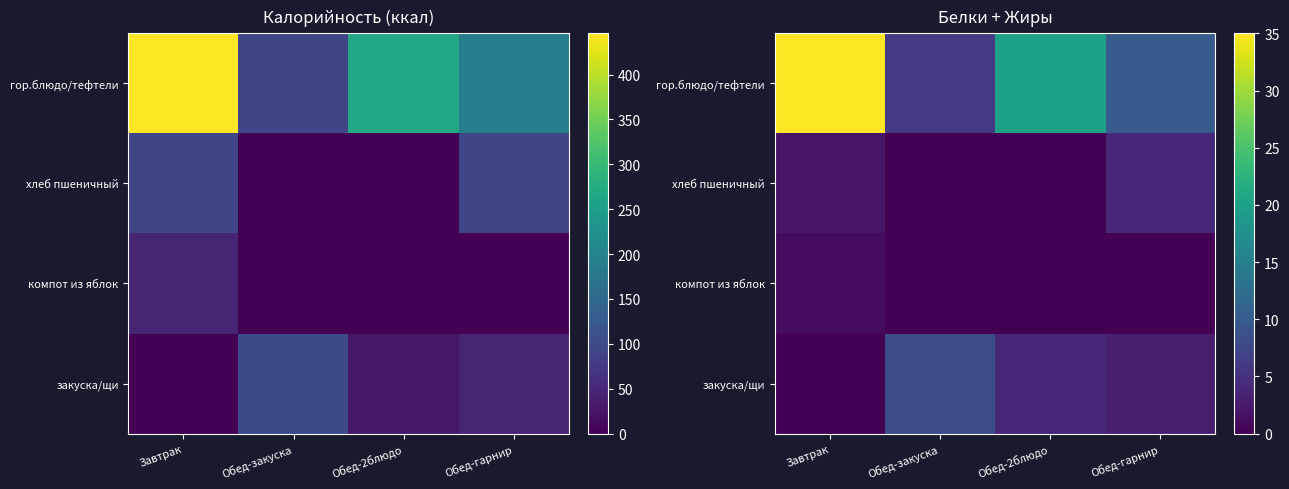

The гор.блюдо/тефтели series shows 3 at Обед-гарнир. True or false?

False